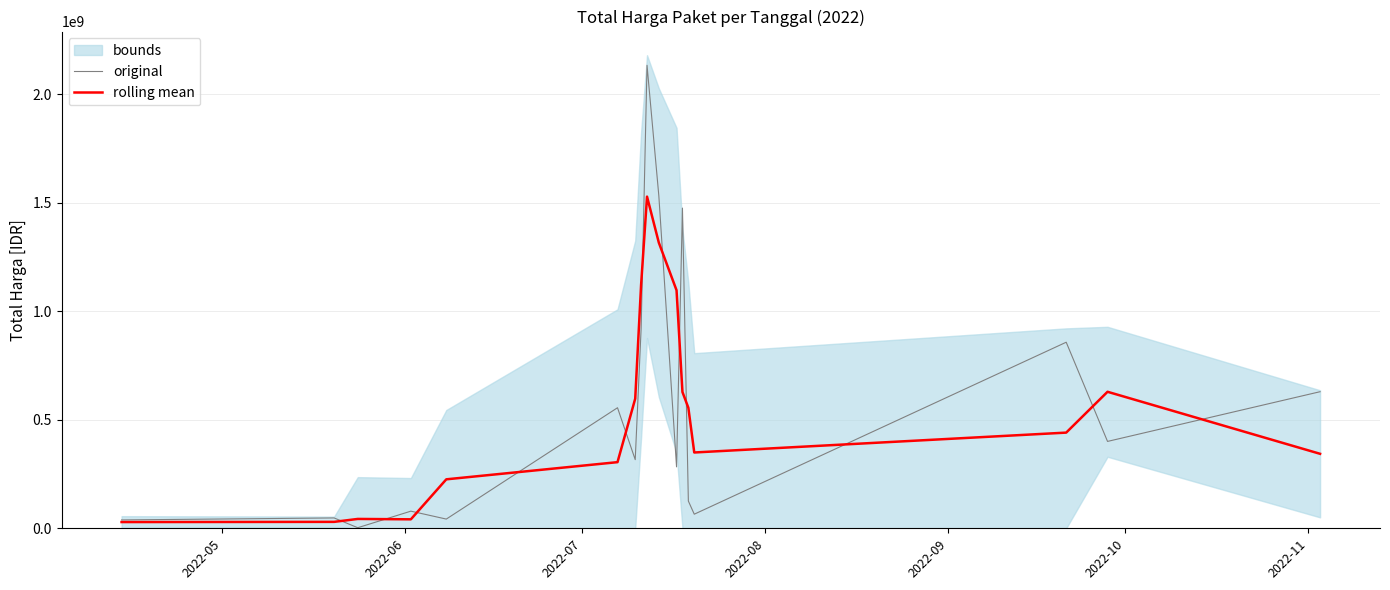

True or false: rolling mean has more than 2 points higher than both neighbors.

True